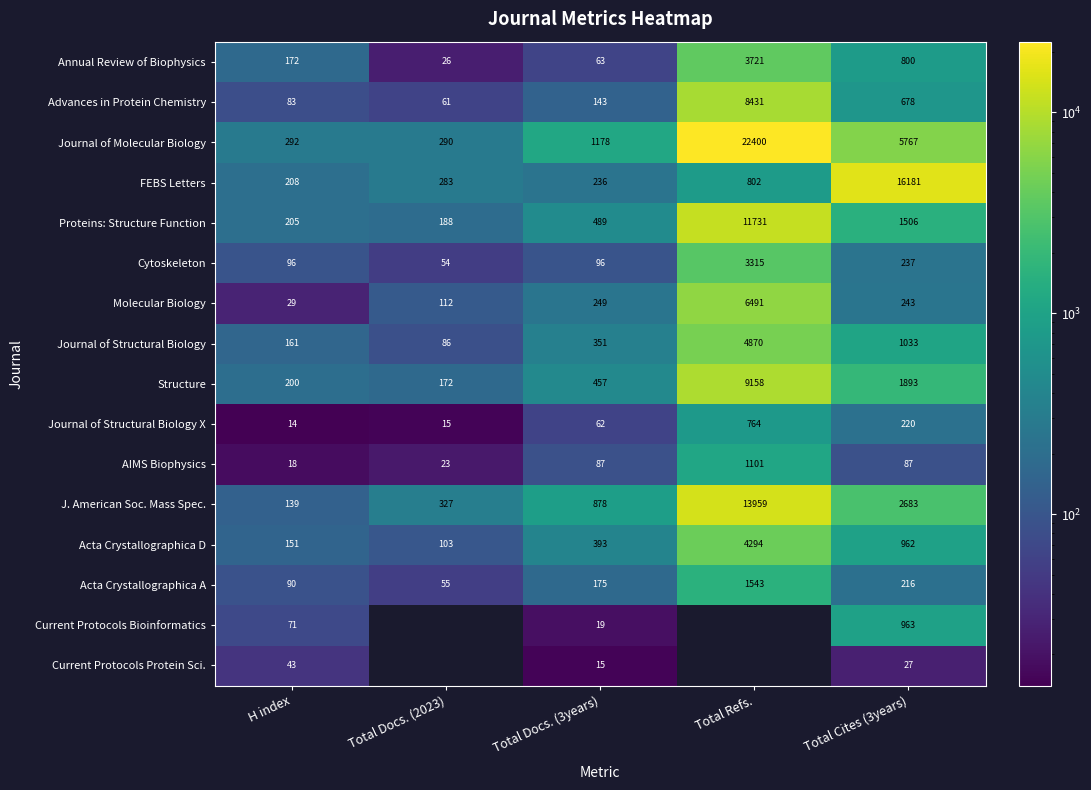

List the labels in order of Proteins: Structure Function value, largest first.

Total Refs., Total Cites (3years), Total Docs. (3years), H index, Total Docs. (2023)